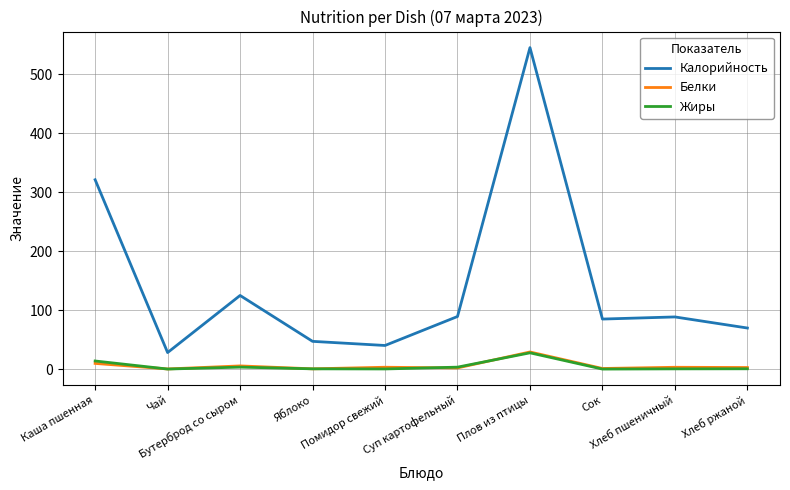

What is the average value of the Белки series?

5.6